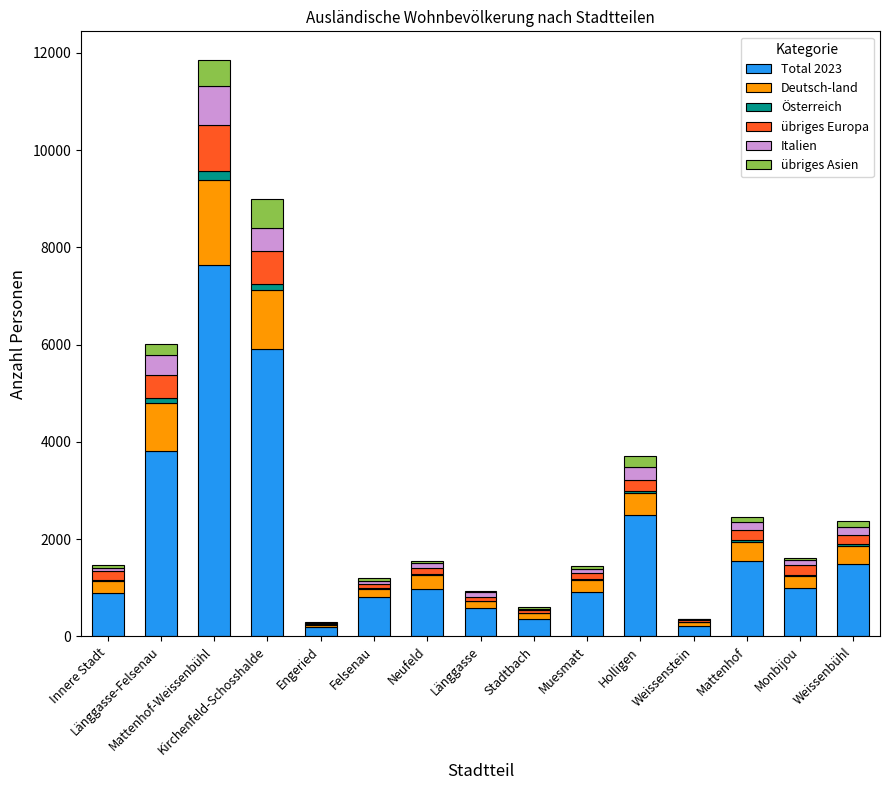

What is the highest value of the Total 2023 series?

7639